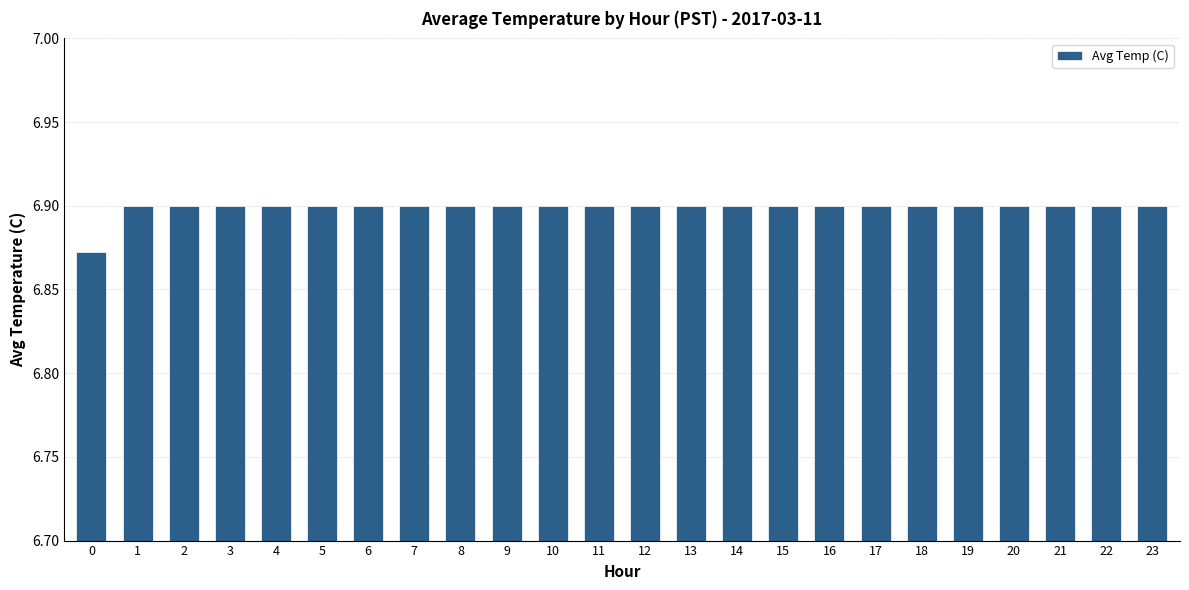

What is the sum of all values?

165.6